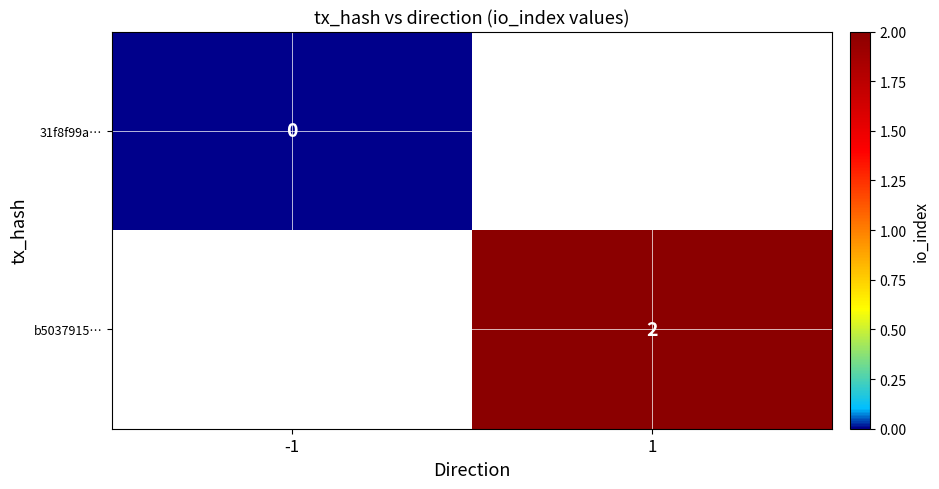

Is the value of b5037915… at 1 greater than the value of 31f8f99a… at -1?

Yes